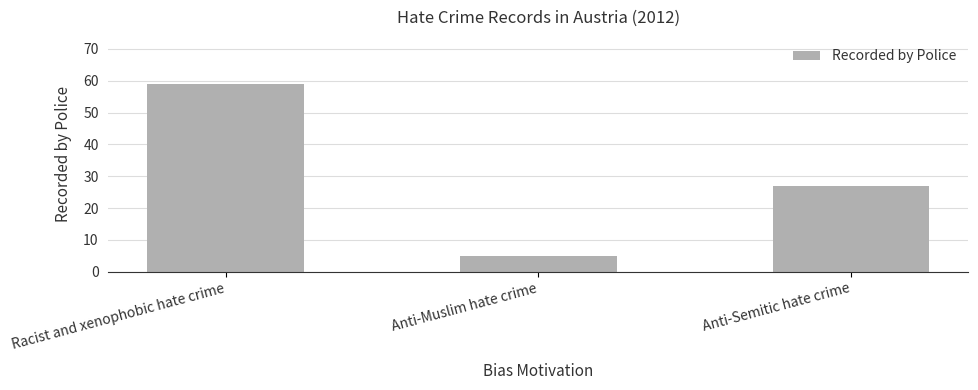

True or false: the data shows 35 at Anti-Semitic hate crime.

False